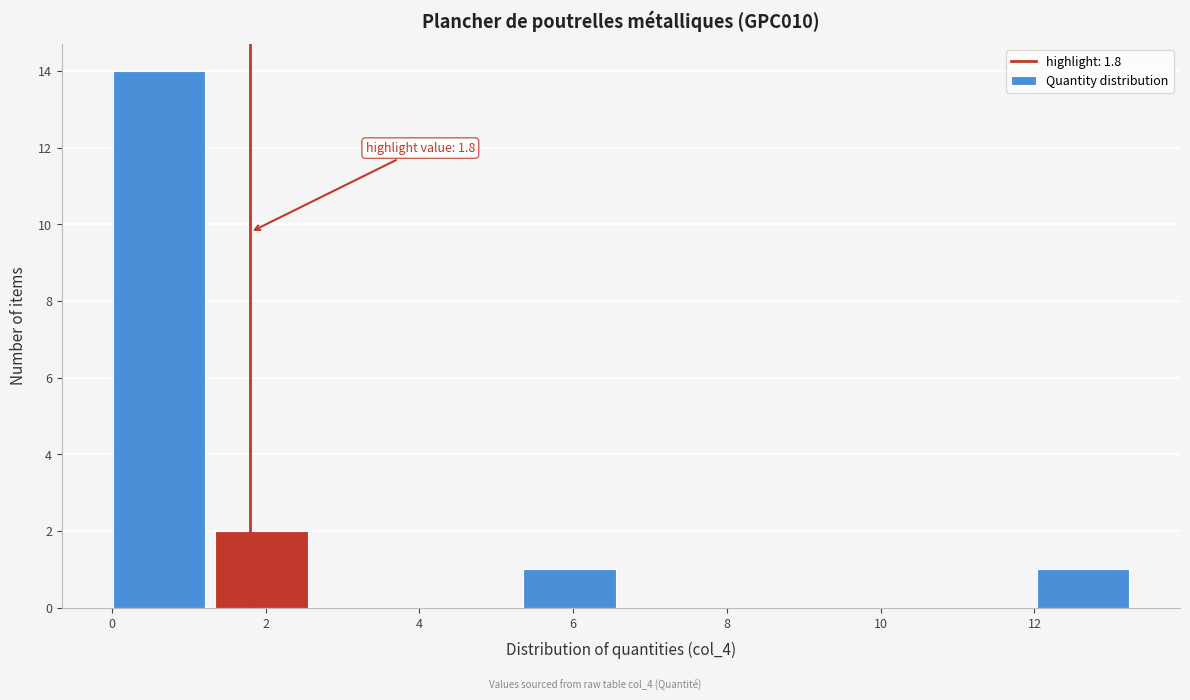

Over which range of the x-axis is the bar tallest?

0.0 to 1.4